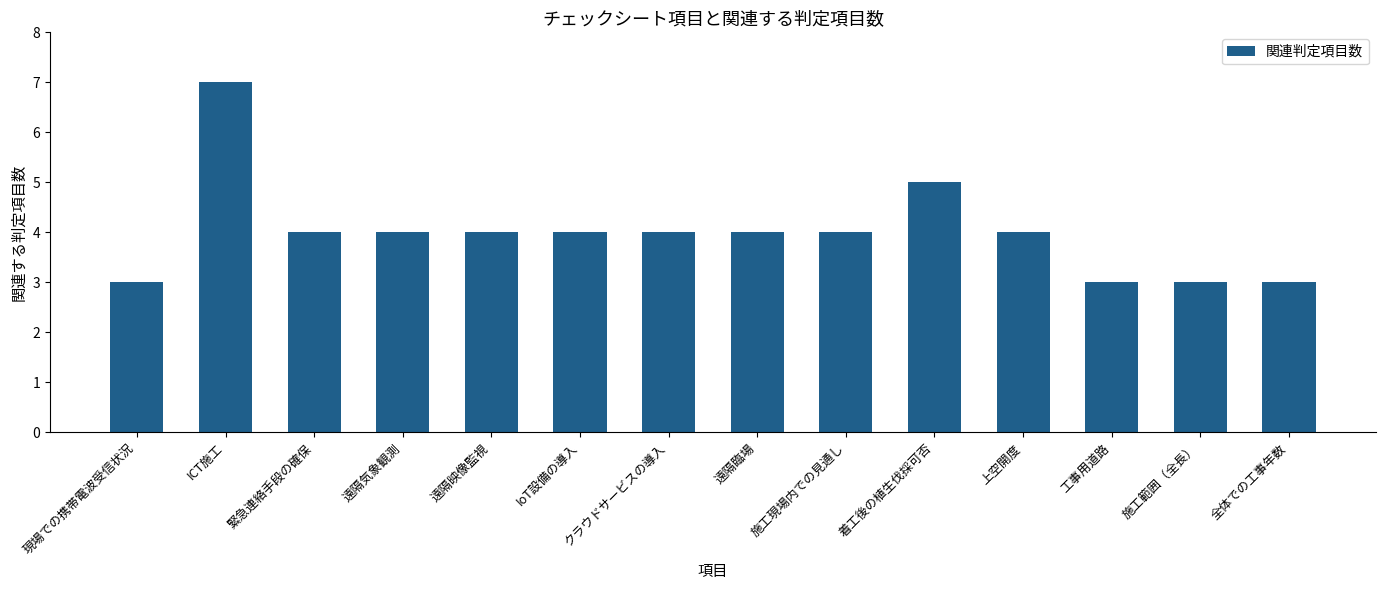

The chart shows a value of 2 at IoT設備の導入. True or false?

False